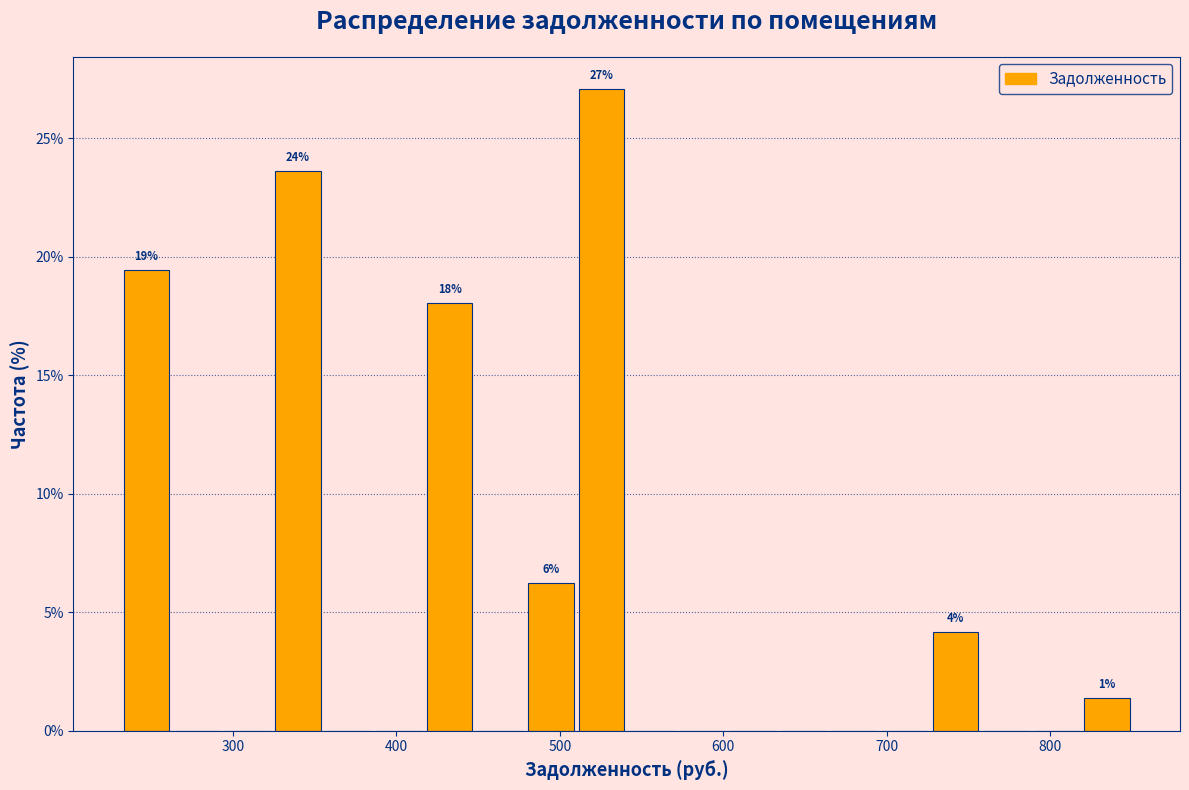

Around what value on the x-axis is the tallest bar? Give the approximate position of its centre, as read against the axis.

530